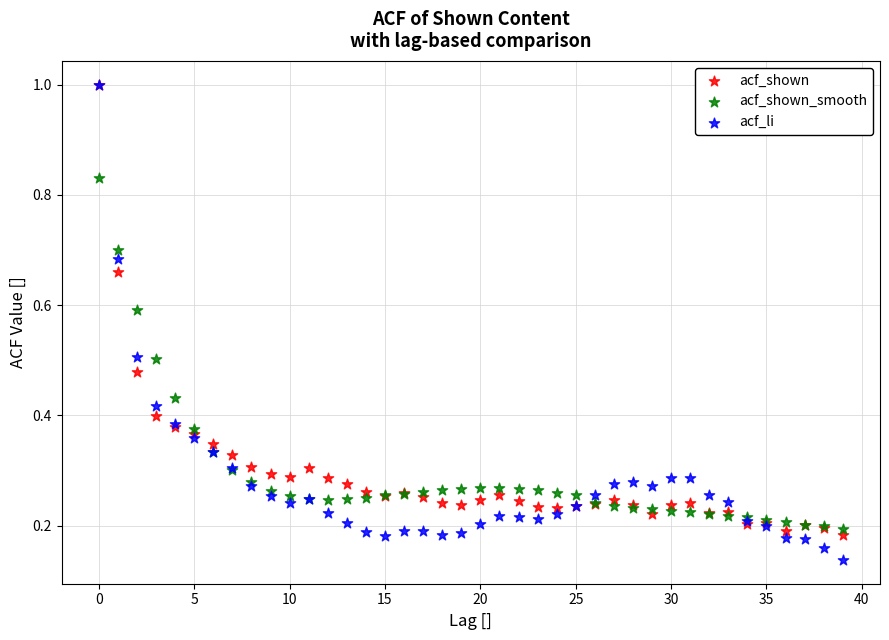

What are all the series names shown in the legend?

acf_shown, acf_shown_smooth, acf_li